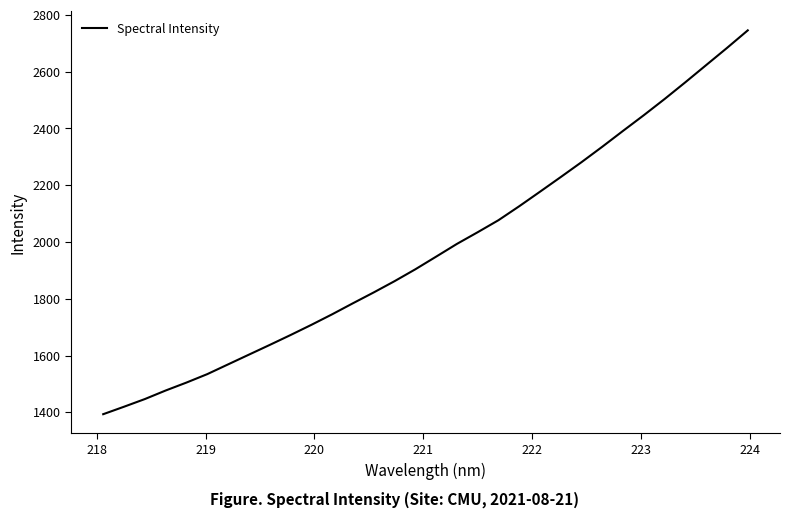

How many lines are shown in the chart?

1